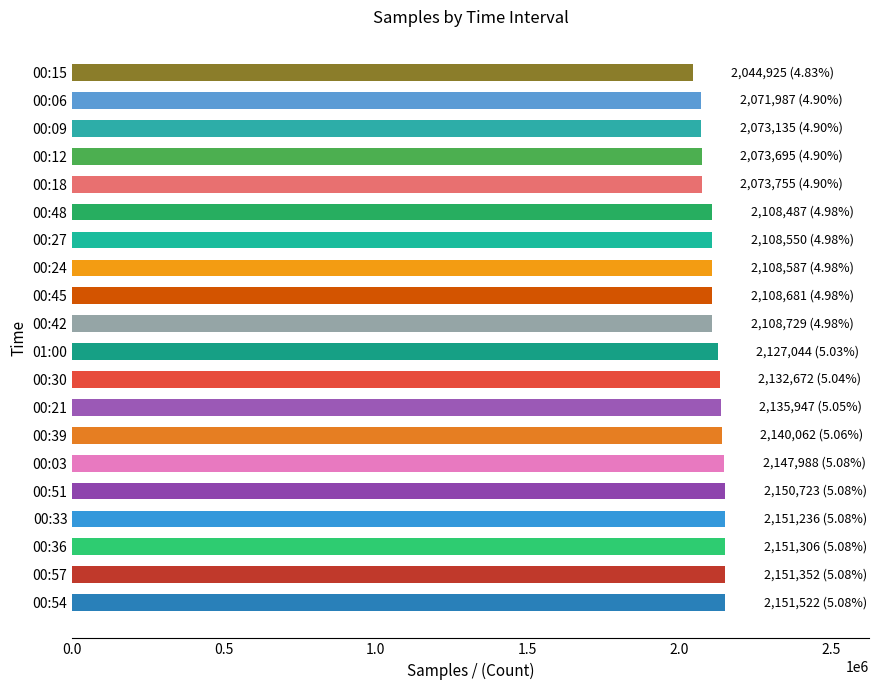

True or false: the data shows 2108550 at 00:27.

True